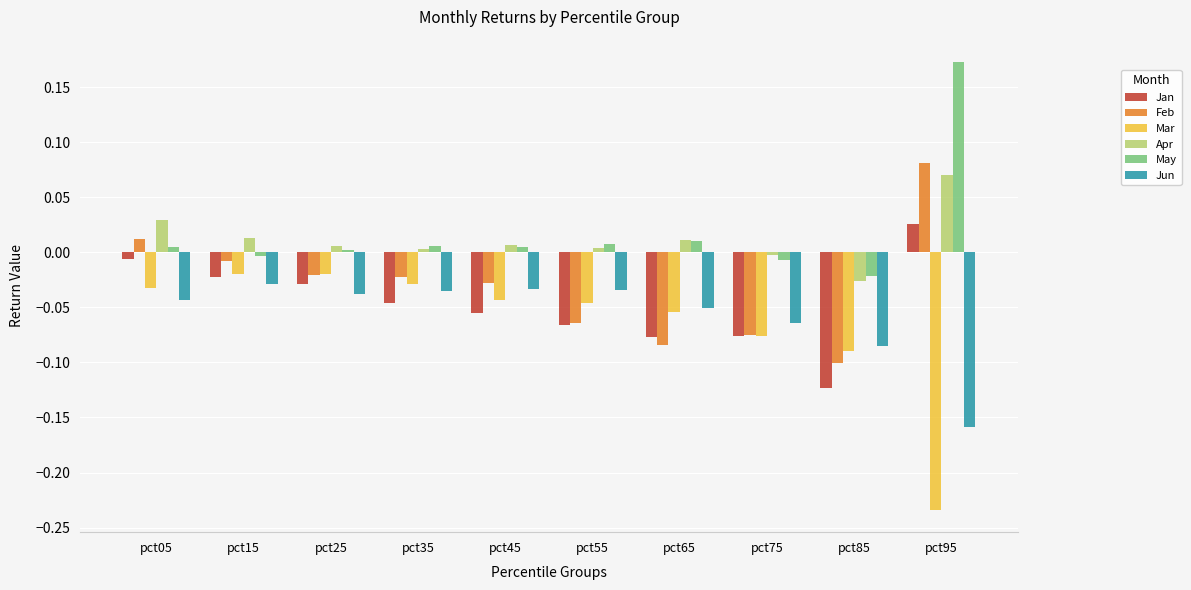

Which series has the largest total across all categories?

May